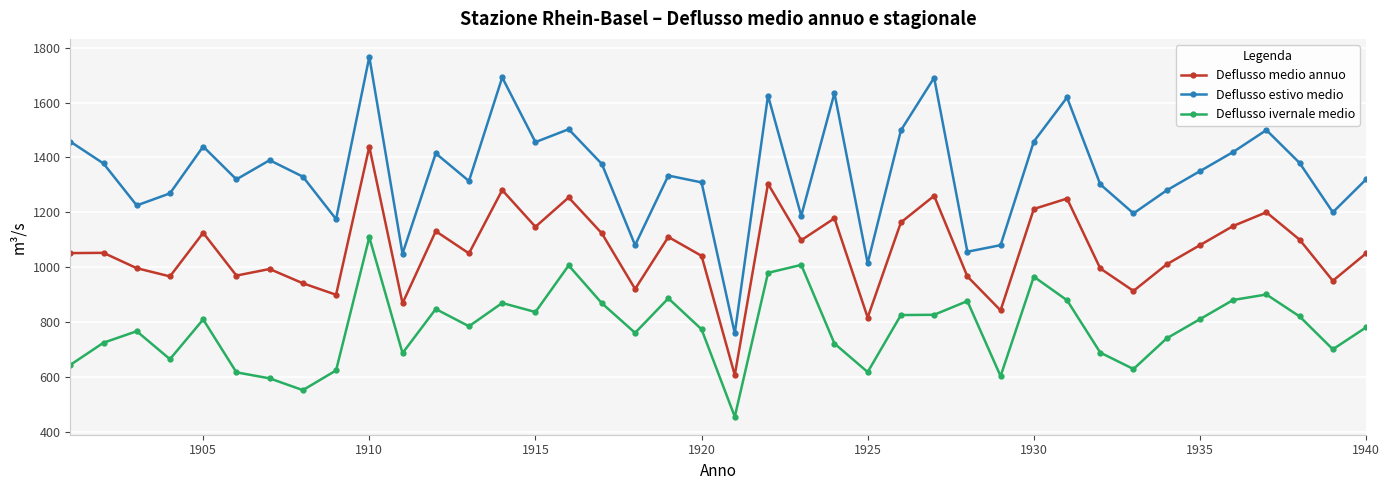

True or false: Deflusso ivernale medio and Deflusso medio annuo cross at least once.

False